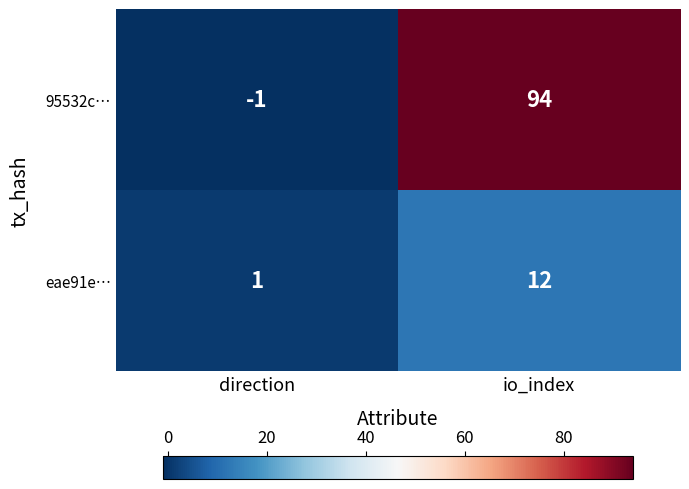

Which category has the highest value in the 95532c… series?

io_index